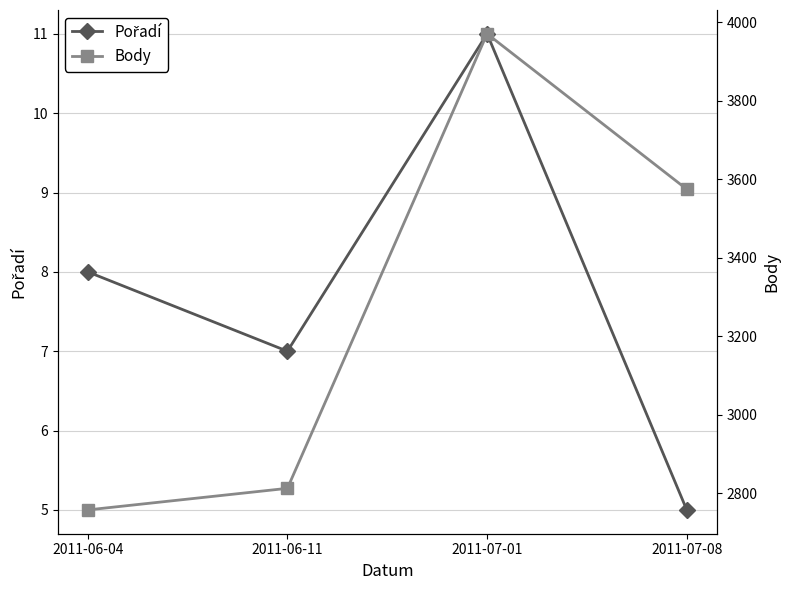

Which category has the lowest value across all series?

2011-07-08